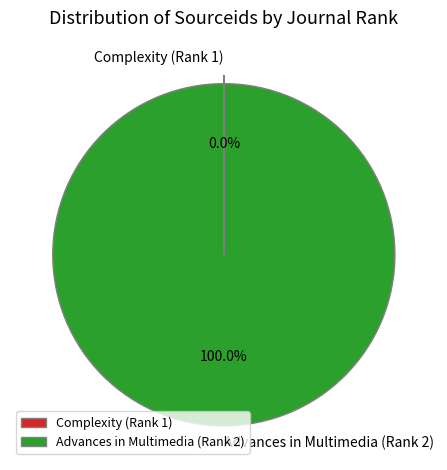

Does Advances in Multimedia (Rank 2) account for over 50% of the chart?

Yes